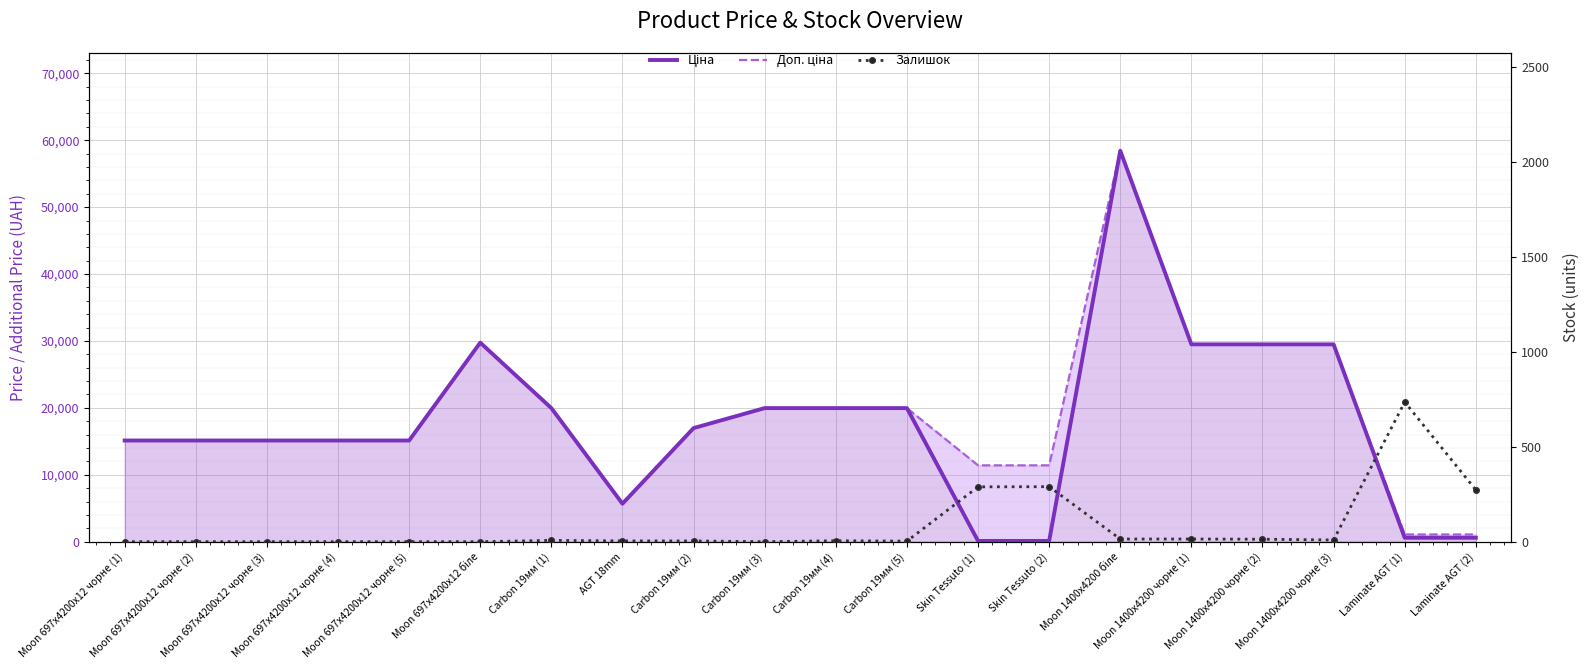

Which has a higher value, Carbon 19мм (5) or Skin Tessuto (2)?

Carbon 19мм (5)